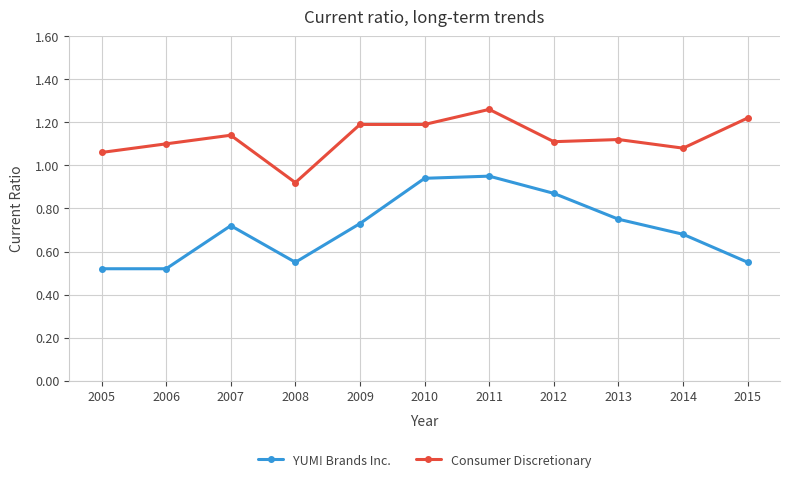

What is the spread (max minus min) of values at 2013?

0.4